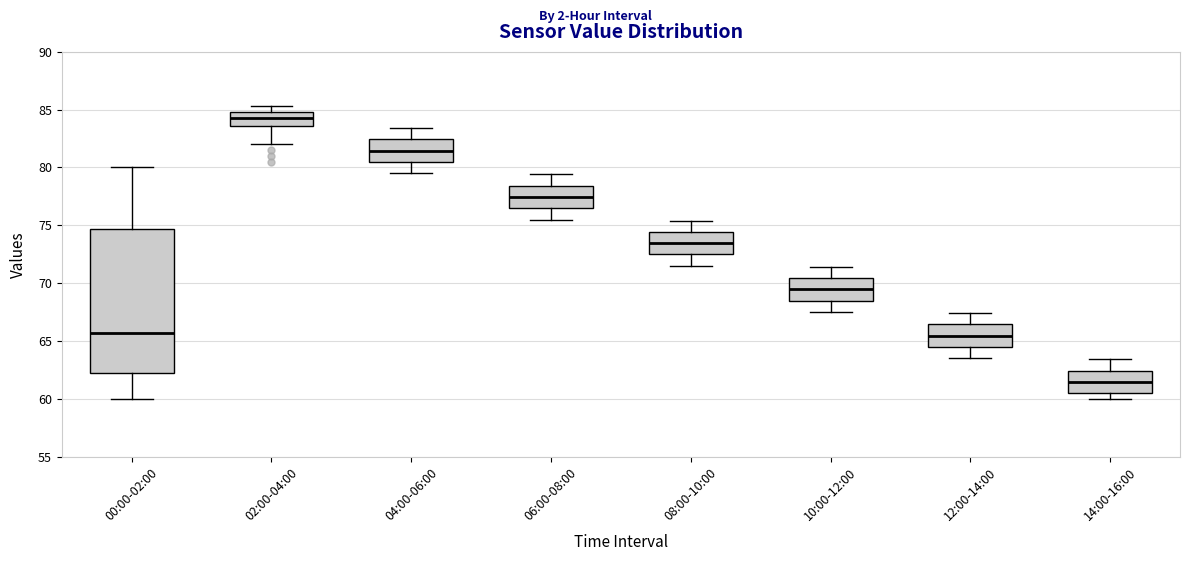

Which box is the tallest, from its lower edge to its upper edge?

00:00-02:00